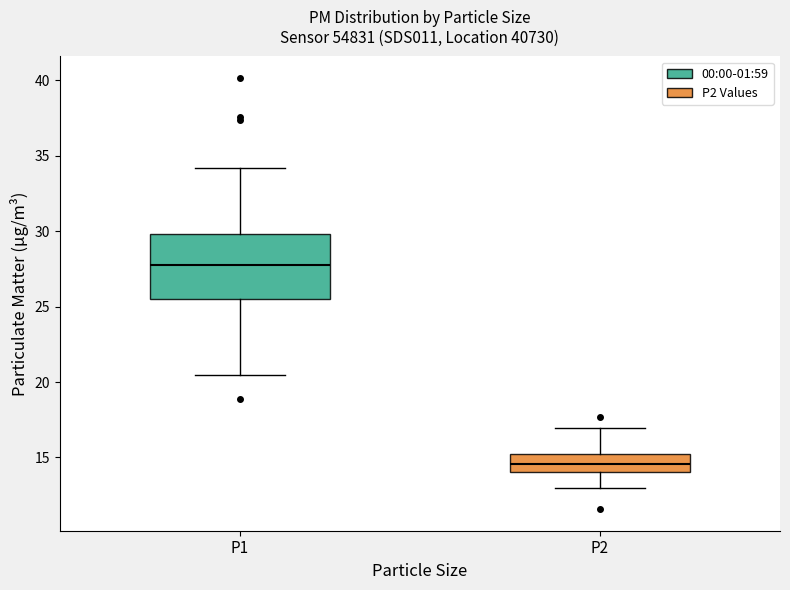

Which box has the highest median line?

P1